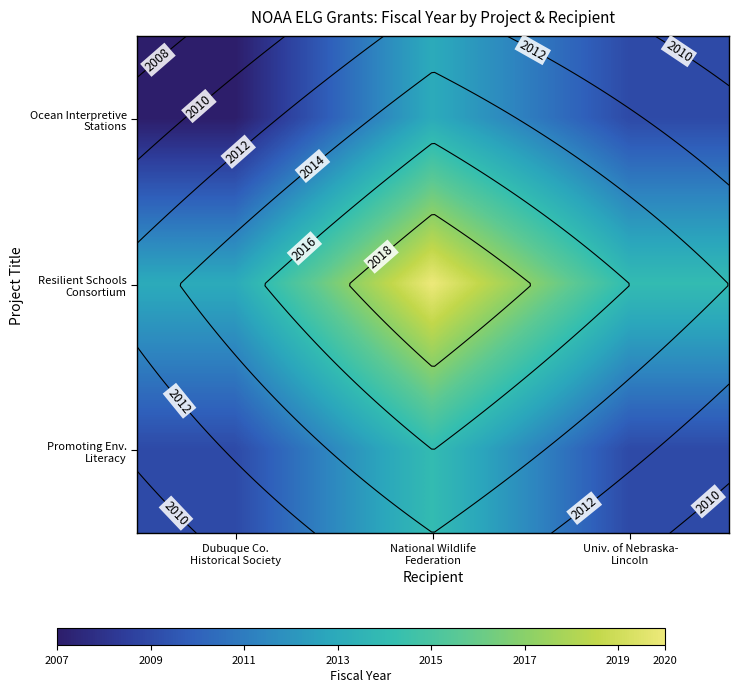

True or false: Promoting Env. Literacy has a value of 404 at Univ. of Nebraska- Lincoln.

False